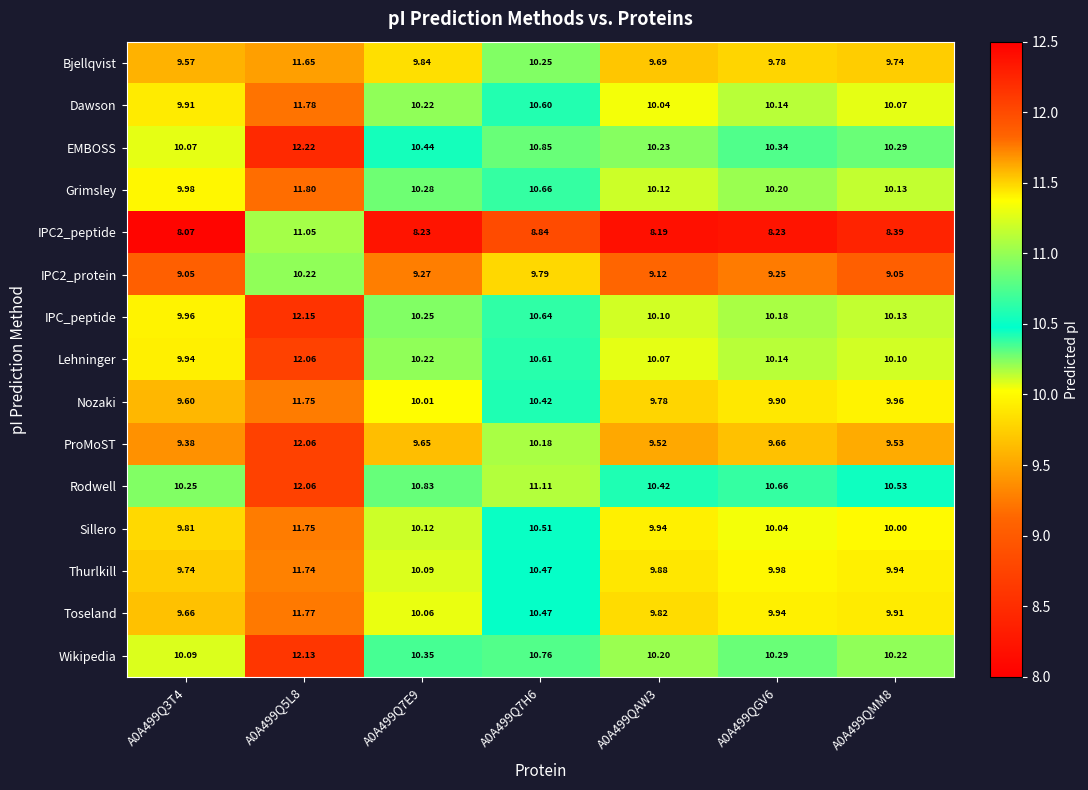

At which category is the sum across all series the highest?

A0A499Q5L8